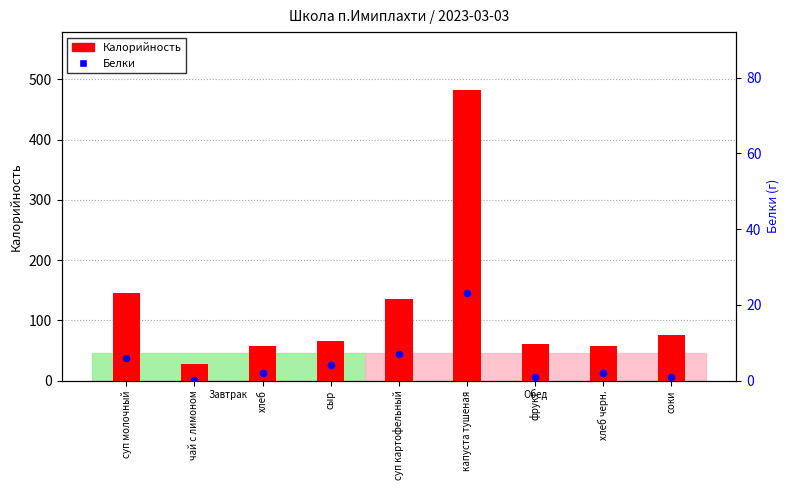

Which series has the widest spread of Y values?

Калорийность